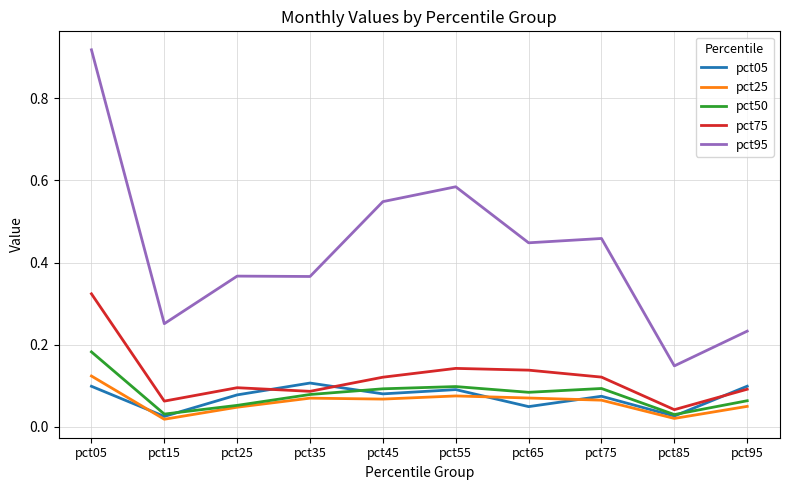

At which label is pct75 closest to 0?

pct85